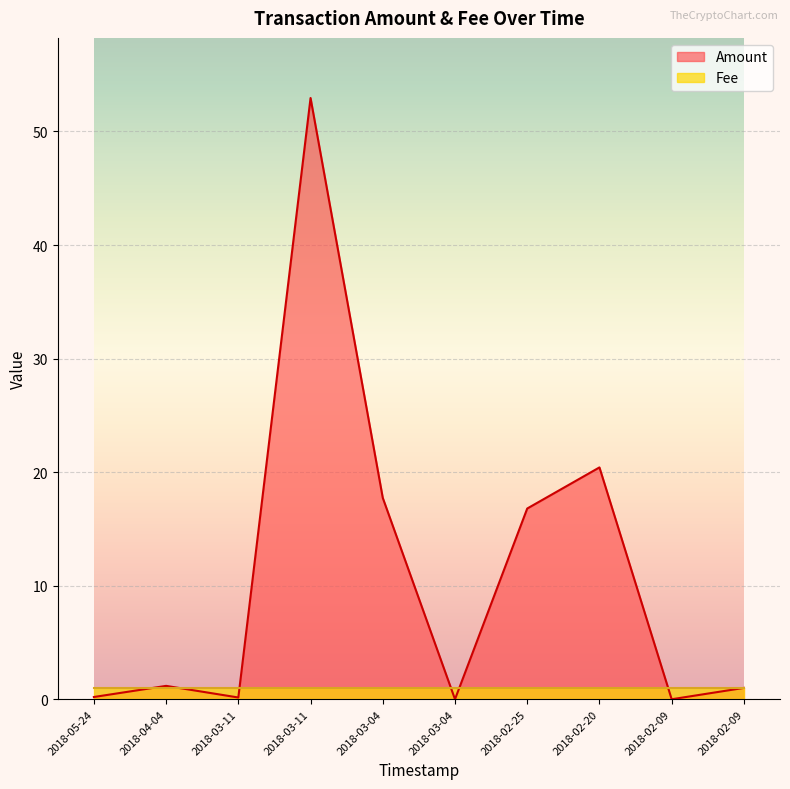

Where is the first local maximum?

2018-04-04